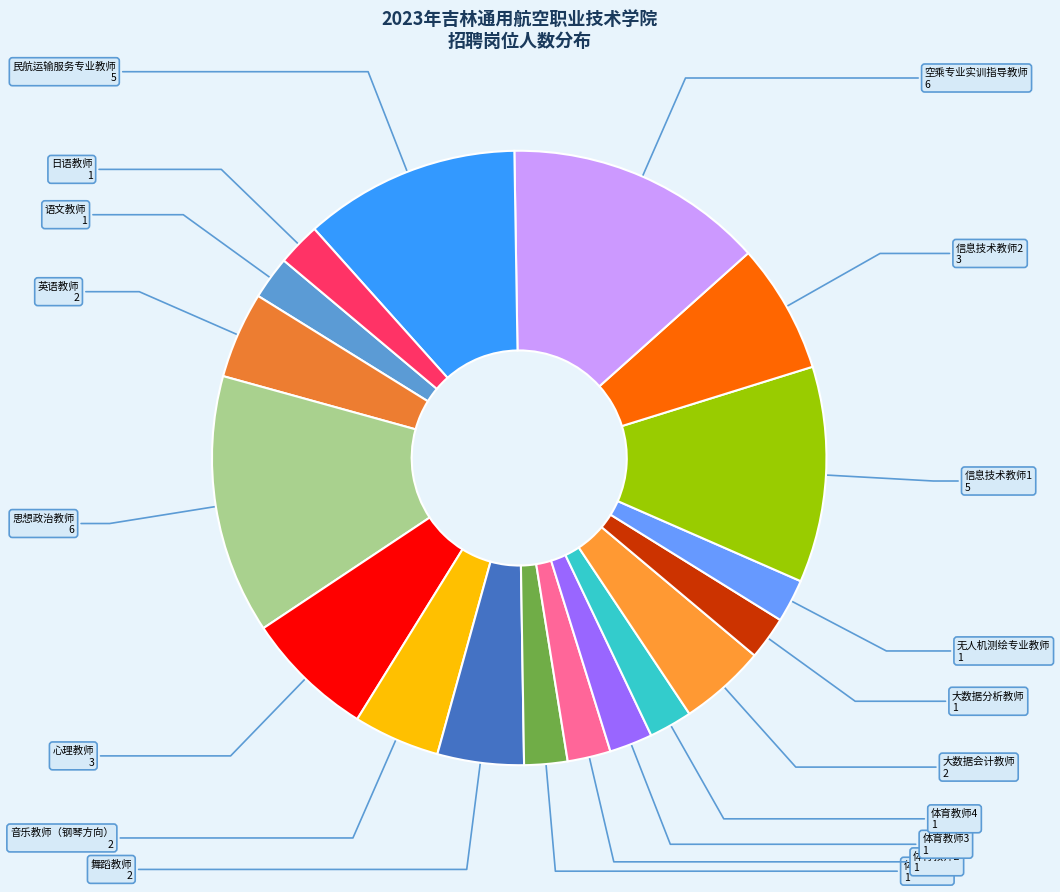

Does 大数据会计教师 account for over 50% of the chart?

No